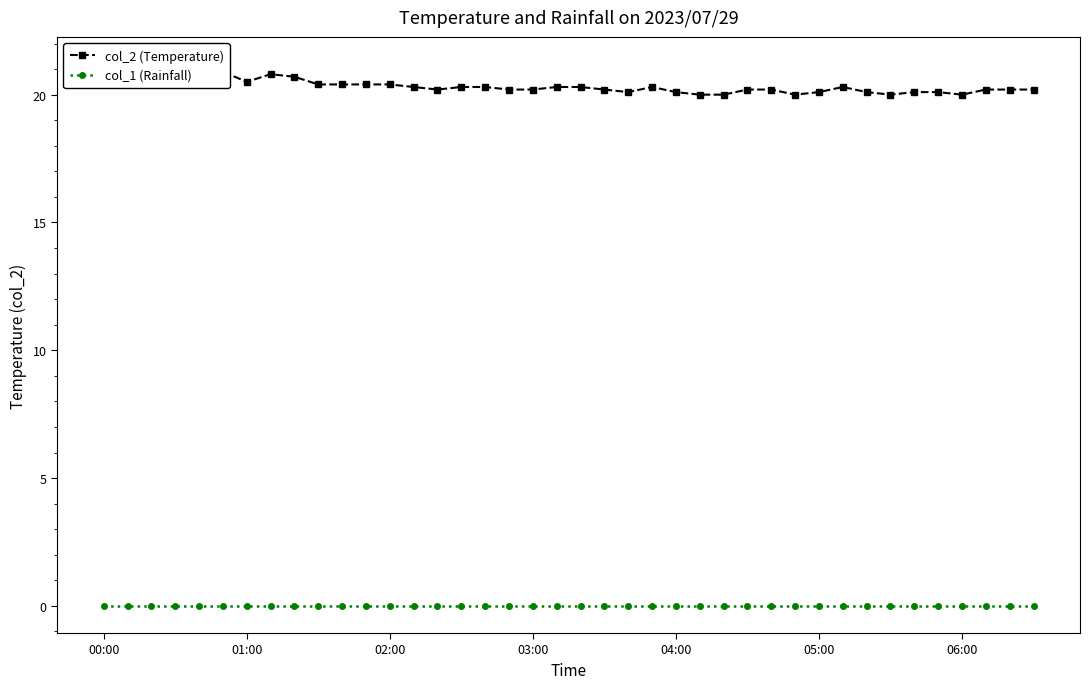

What position from the left is 05:00?

6